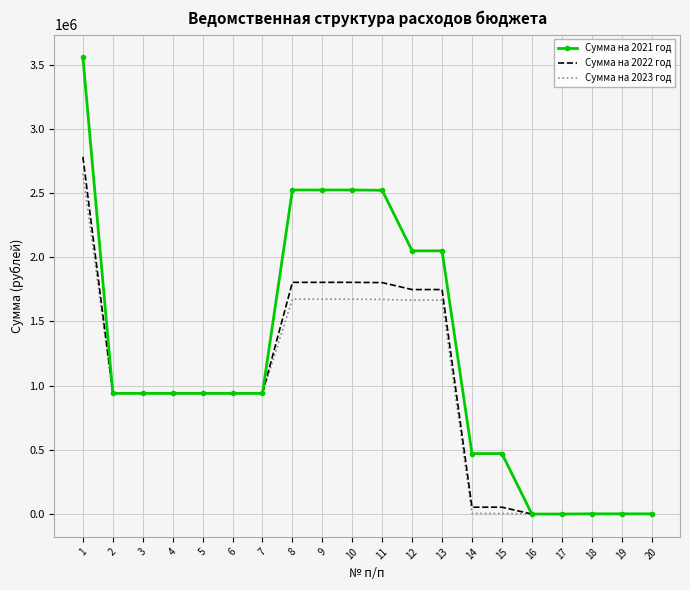

What is the sum of all Сумма на 2021 год values?

24334343